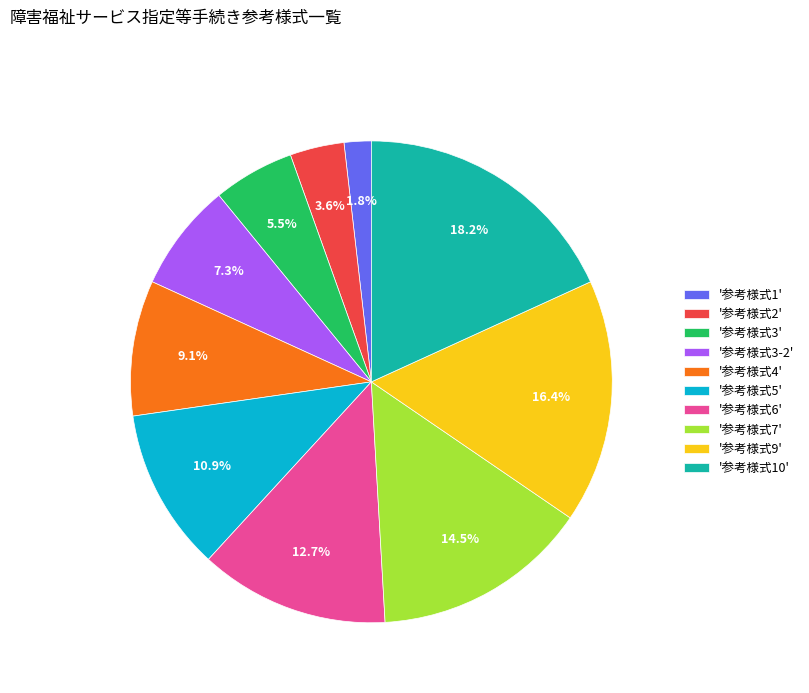

Which slice is the smallest?

'参考様式1'